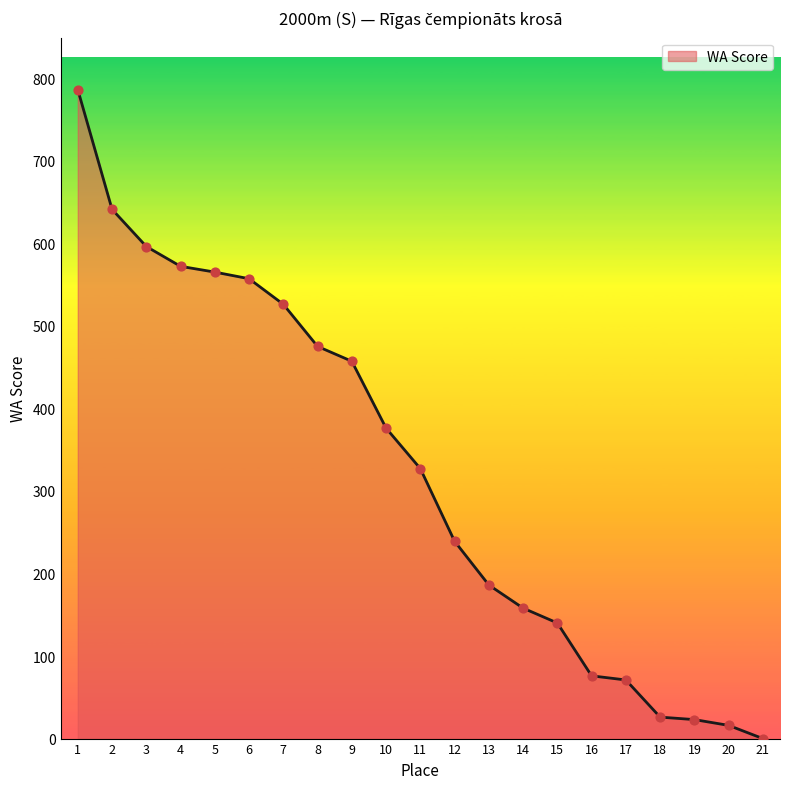

Which has a higher value, 16 or 3?

3